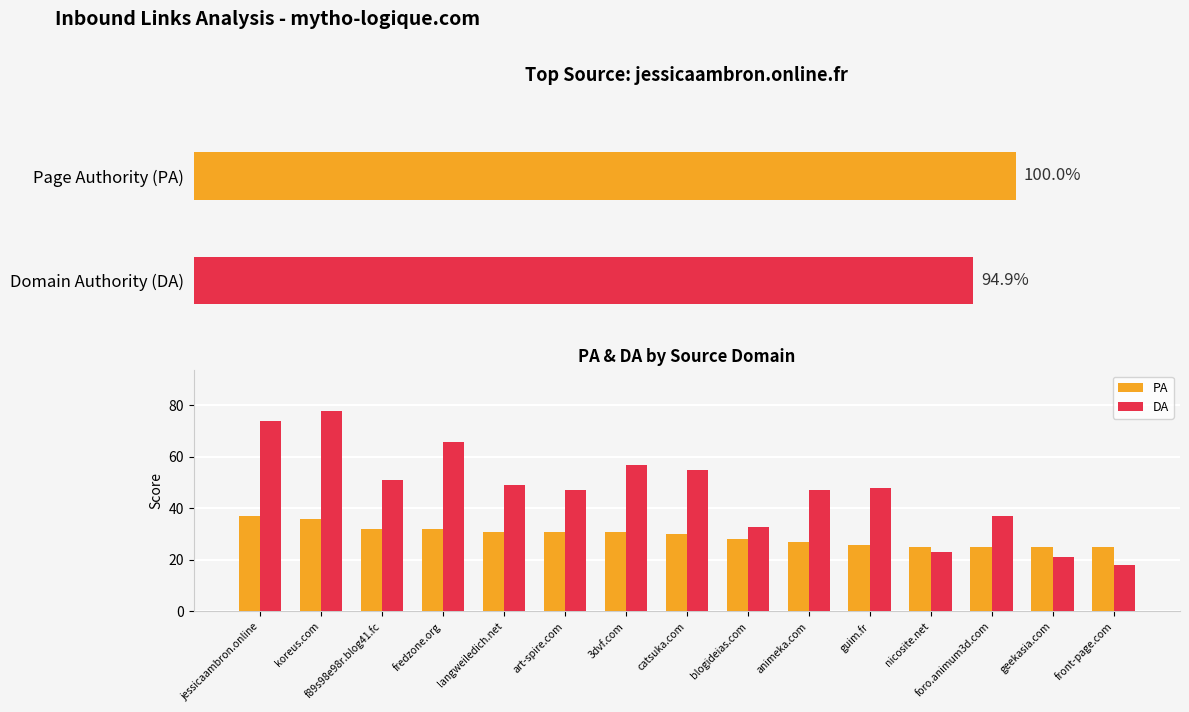

What is the sum of the PA values at animeka.com and f89s98e98r.blog41.fc?

59